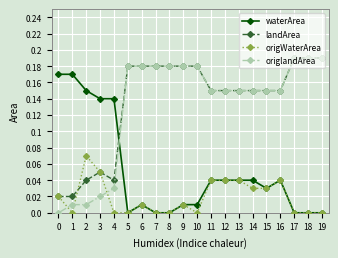

True or false: origWaterArea and landArea intersect in this chart.

True